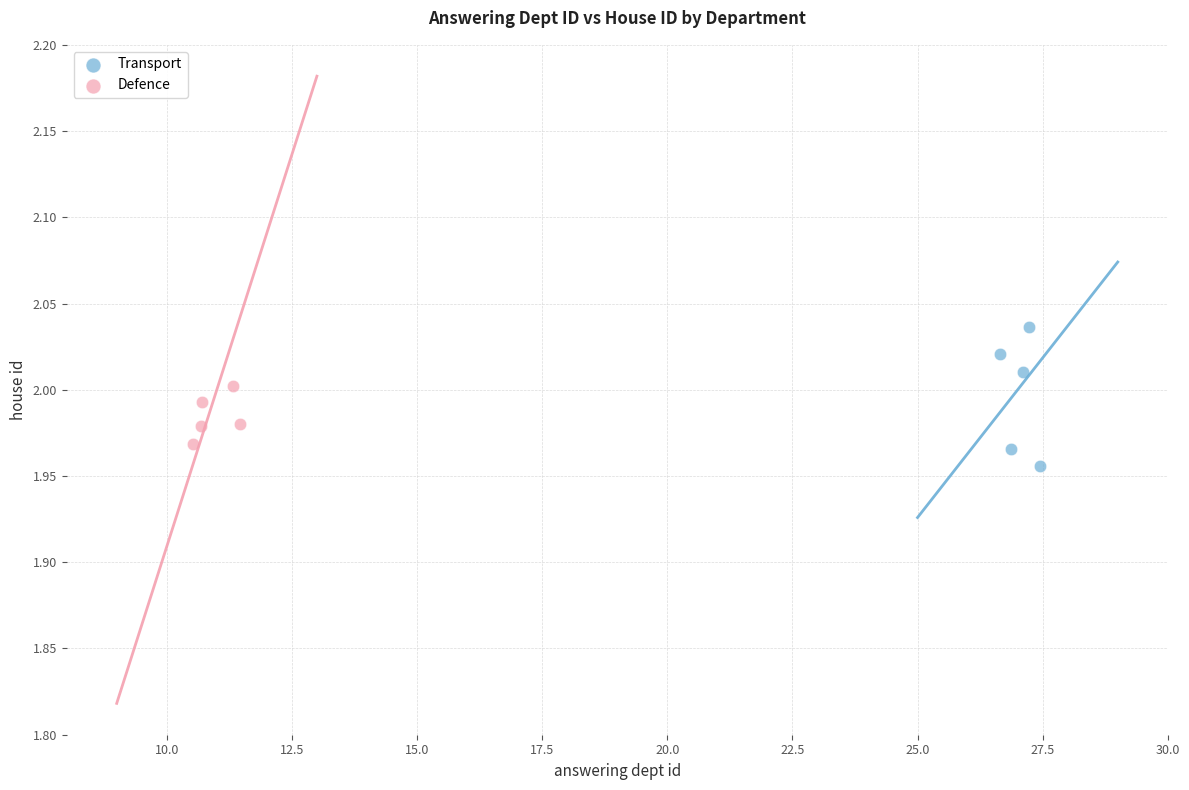

What are all the series names shown in the legend?

Transport, Defence